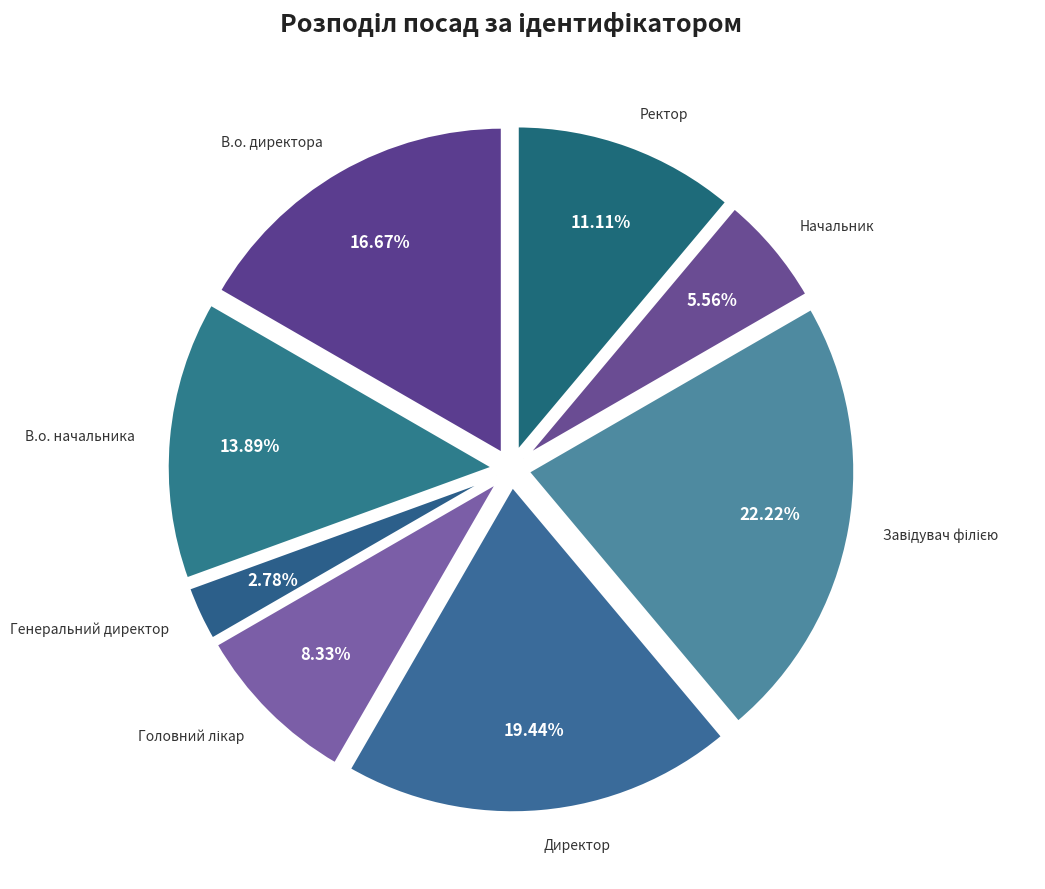

How many slices are in this pie chart?

8